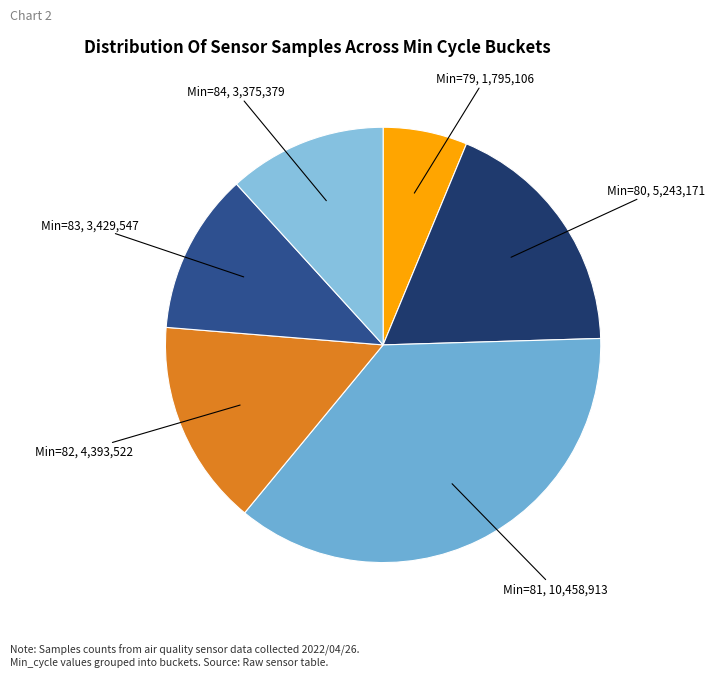

Count the number of slices in the pie.

6